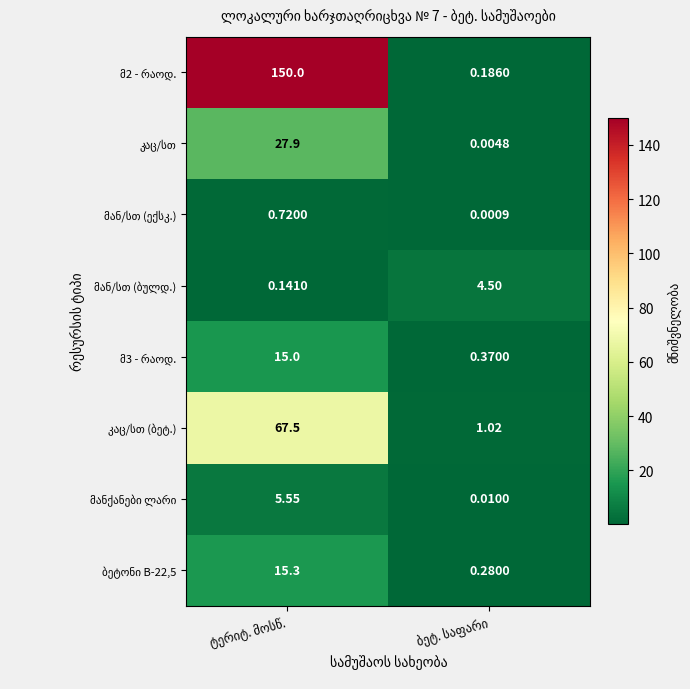

Rank the categories by მ2 - რაოდ. value from highest to lowest.

ტერიტ. მოსწ., ბეტ. საფარი